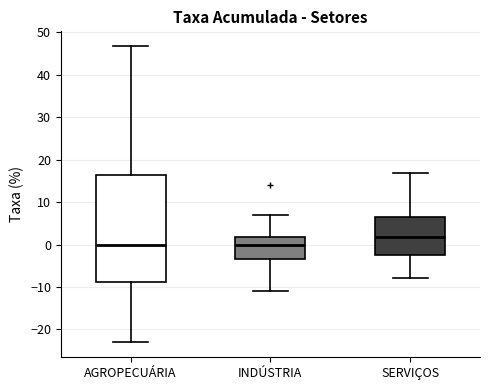

Reading left to right, transcribe this box plot: for each box, give where its median line is, the range the box spans, and where its two whiskers end, as read against the y-axis. The values are not printed on the chart, so give them approximately, as read against the axis.

AGROPECUÁRIA: median 0, box -9 to 16, whiskers -23 to 47
INDÚSTRIA: median 0, box -3 to 2, whiskers -11 to 7
SERVIÇOS: median 2, box -2 to 6, whiskers -8 to 17